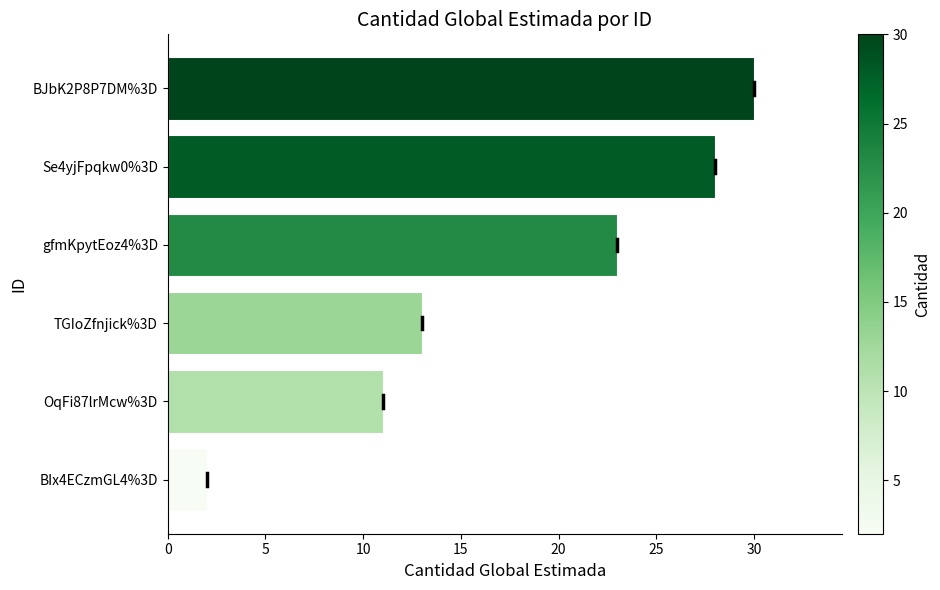

How many categories are shown in the chart?

6